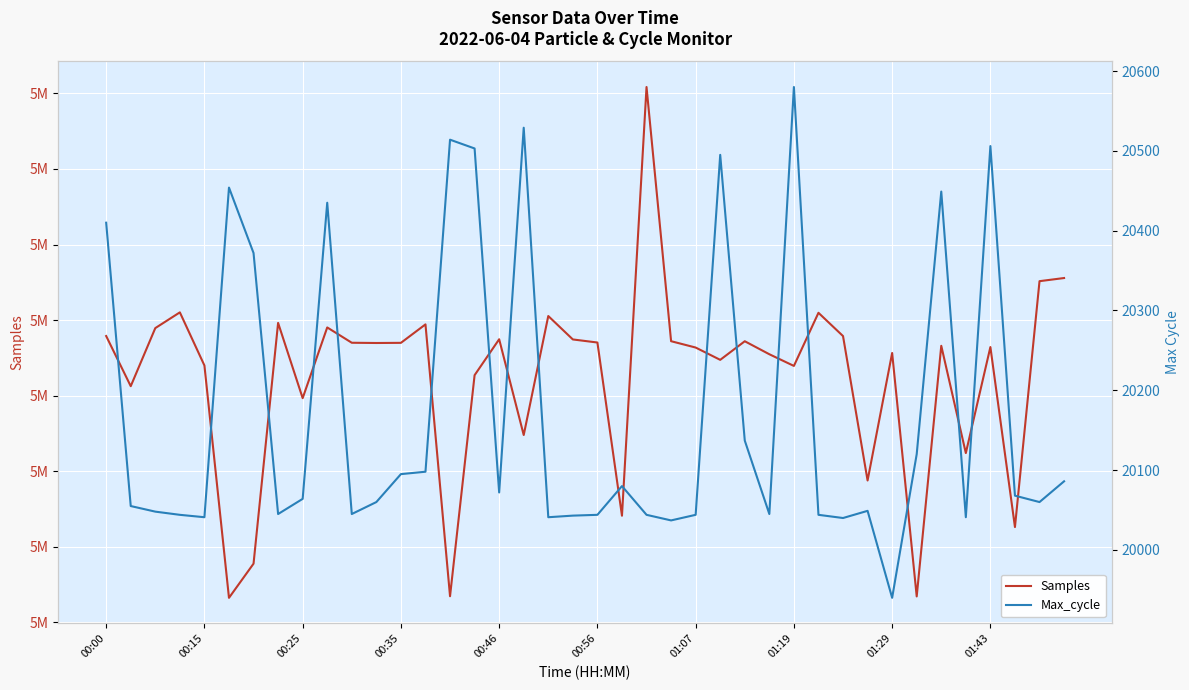

At which category does the chart reach its minimum across all series?

01:29